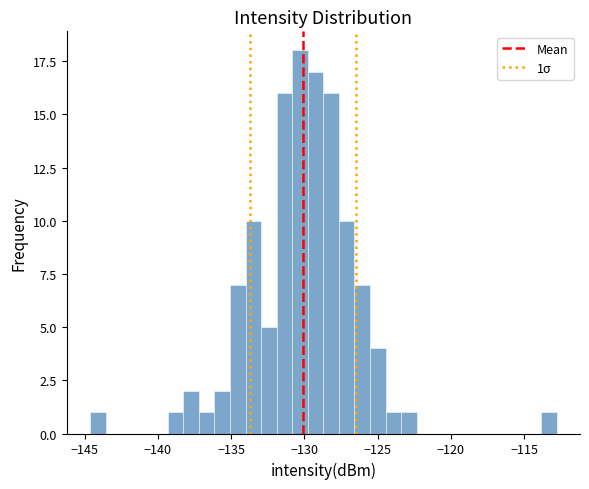

Read against the x-axis, roughly where is the centre of the tallest bar?

-130.5